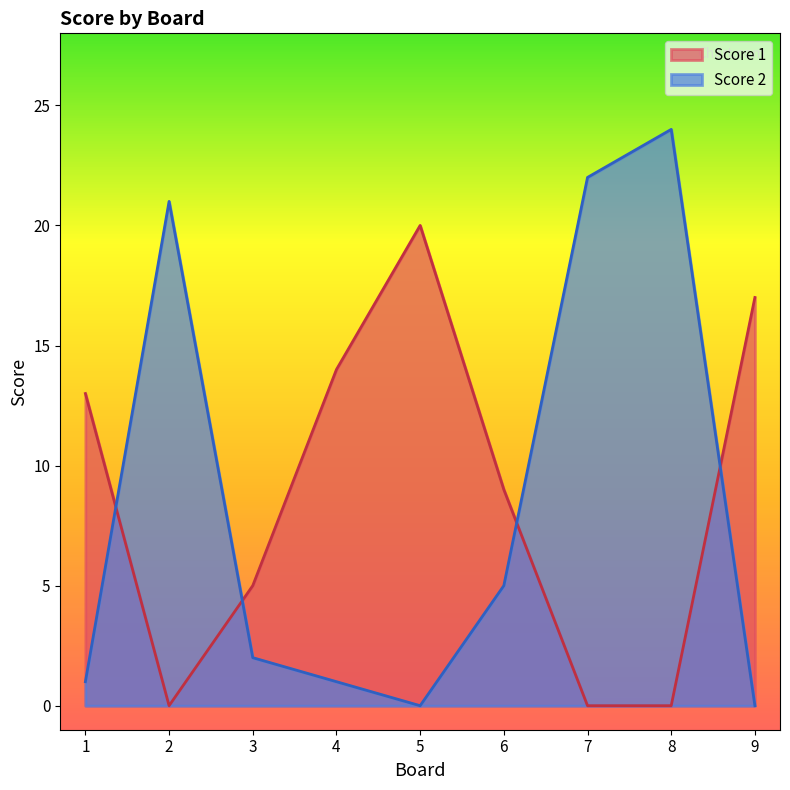

What is the total value across all series at 6?

14